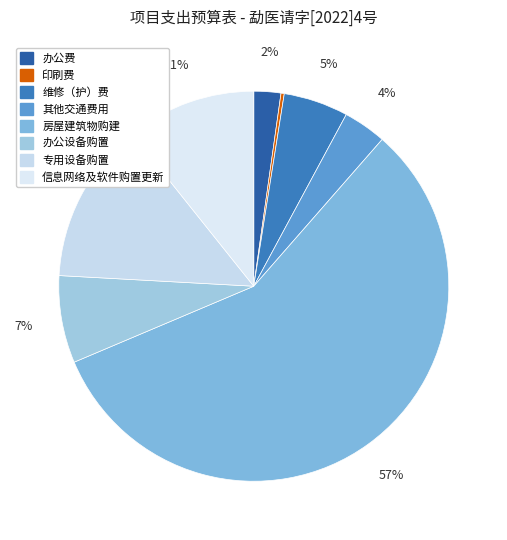

Which category accounts for the majority?

房屋建筑物购建